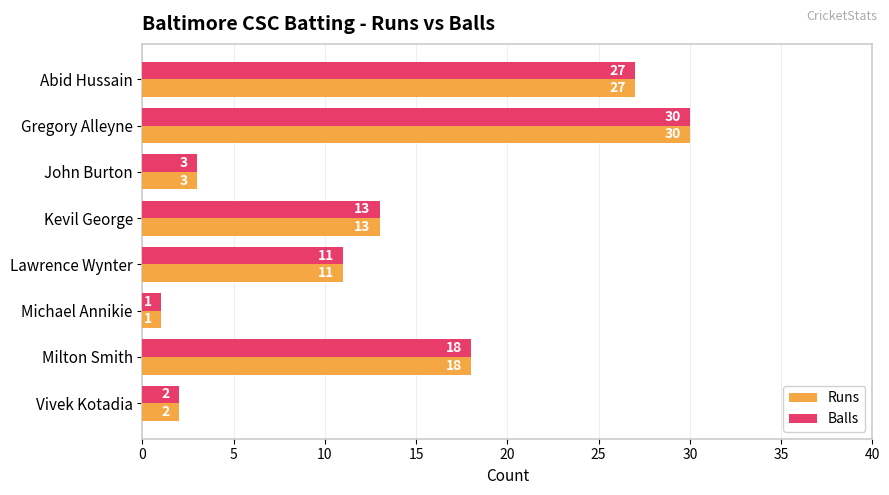

Count the number of categories in the chart.

8